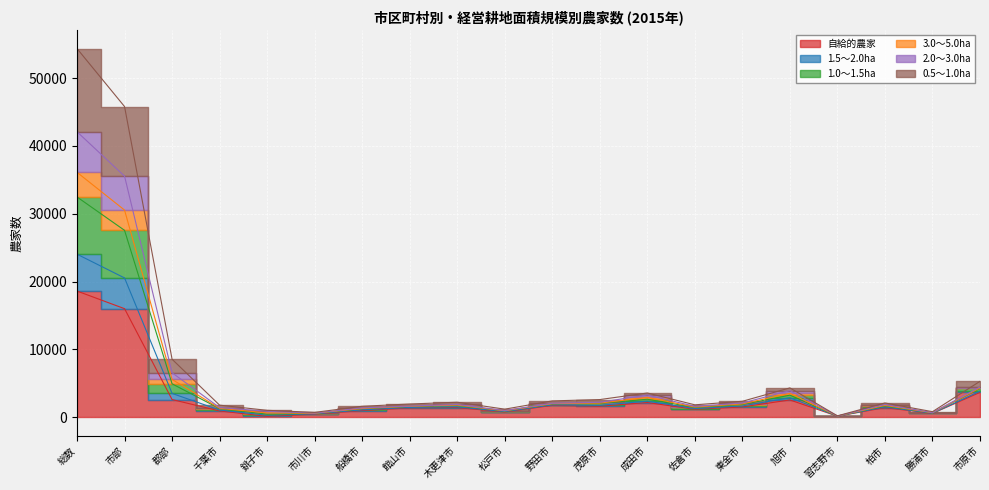

At which label does 自給的農家 first exceed 1424?

総数